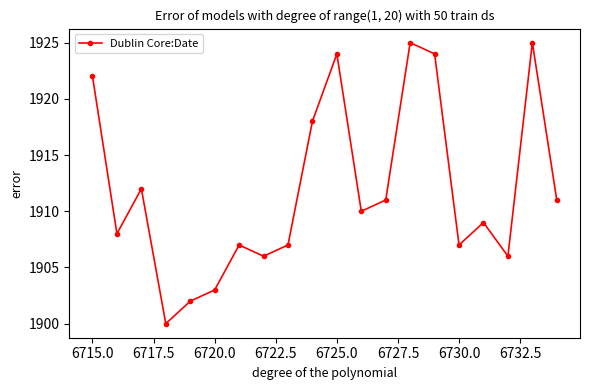

How many lines are shown in the chart?

1